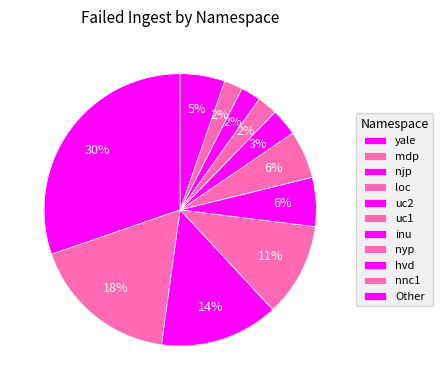

What is the total percentage of nnc1 and mdp?

19.7%